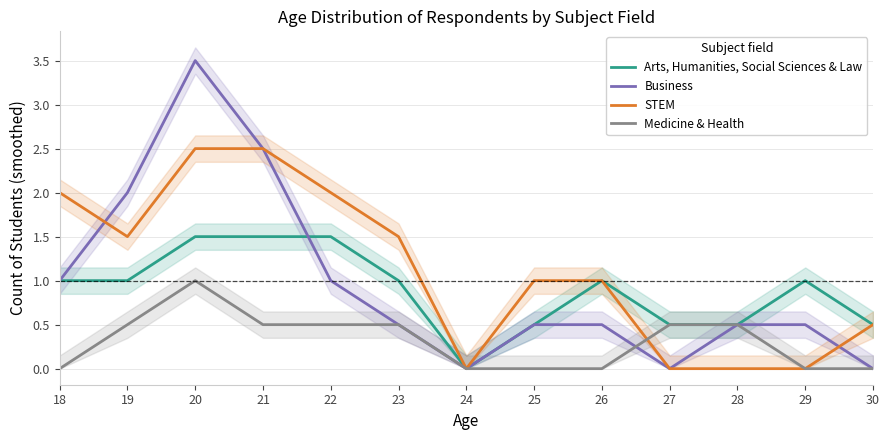

In Arts, Humanities, Social Sciences & Law, how many points are lower than both neighbors (excluding endpoints)?

1